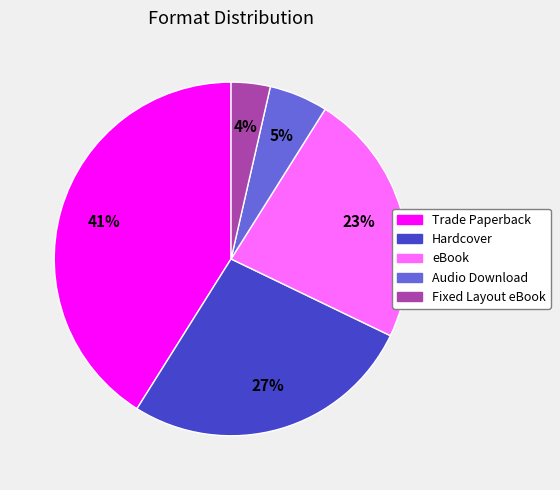

Which slice is the smallest?

Fixed Layout eBook